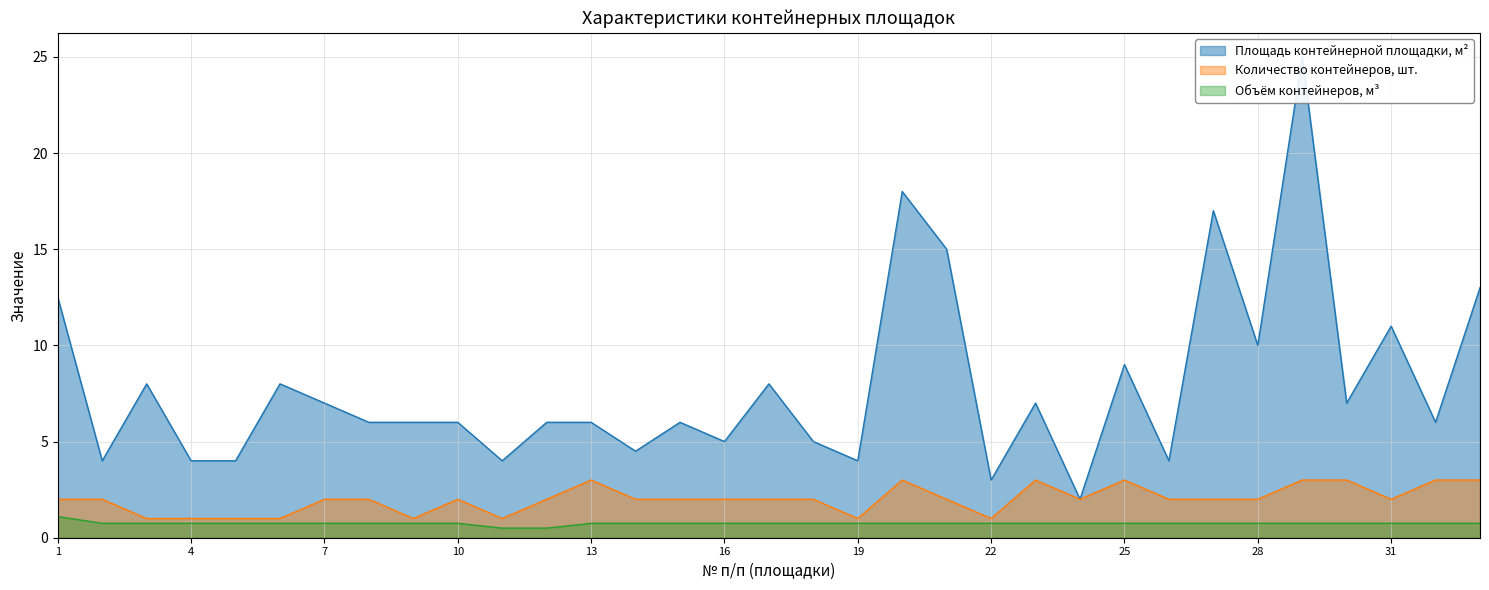

Reading right to left, what are all the values shown in this chart?

Площадь контейнерной площадки, м²: 33=13.0	32=6.0	31=11.0	30=7.0	29=25.0	28=10.0	27=17.0	26=4.0	25=9.0	24=2.0	23=7.0	22=3.0	21=15.0	20=18.0	19=4.0	18=5.0	17=8.0	16=5.0	15=6.0	14=4.5	13=6.0	12=6.0	11=4.0	10=6.0	9=6.0	8=6.0	7=7.0	6=8.0	5=4.0	4=4.0	3=8.0	2=4.0	1=12.5
Количество контейнеров, шт.: 33=3.0	32=3.0	31=2.0	30=3.0	29=3.0	28=2.0	27=2.0	26=2.0	25=3.0	24=2.0	23=3.0	22=1.0	21=2.0	20=3.0	19=1.0	18=2.0	17=2.0	16=2.0	15=2.0	14=2.0	13=3.0	12=2.0	11=1.0	10=2.0	9=1.0	8=2.0	7=2.0	6=1.0	5=1.0	4=1.0	3=1.0	2=2.0	1=2.0
Объём контейнеров, м³: 33=0.8	32=0.8	31=0.8	30=0.8	29=0.8	28=0.8	27=0.8	26=0.8	25=0.8	24=0.8	23=0.8	22=0.8	21=0.8	20=0.8	19=0.8	18=0.8	17=0.8	16=0.8	15=0.8	14=0.8	13=0.8	12=0.5	11=0.5	10=0.8	9=0.8	8=0.8	7=0.8	6=0.8	5=0.8	4=0.8	3=0.8	2=0.8	1=1.1